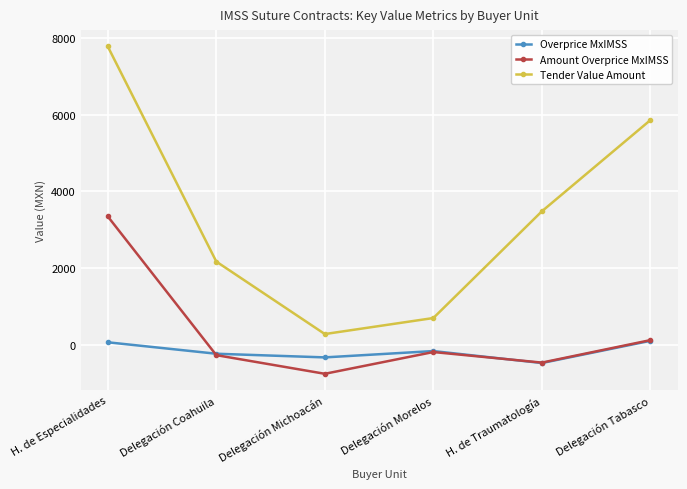

Reading left to right, extract all data points from this chart.

Overprice MxIMSS: H. de Especialidades=69.8	Delegación Coahuila=-228.2	Delegación Michoacán=-323.4	Delegación Morelos=-158.6	H. de Traumatología=-470.2	Delegación Tabasco=108.7
Amount Overprice MxIMSS: H. de Especialidades=3347.3	Delegación Coahuila=-264.8	Delegación Michoacán=-750.4	Delegación Morelos=-184.0	H. de Traumatología=-459.0	Delegación Tabasco=126.1
Tender Value Amount: H. de Especialidades=7772.0	Delegación Coahuila=2171.5	Delegación Michoacán=284.2	Delegación Morelos=701.6	H. de Traumatología=3480.0	Delegación Tabasco=5855.1